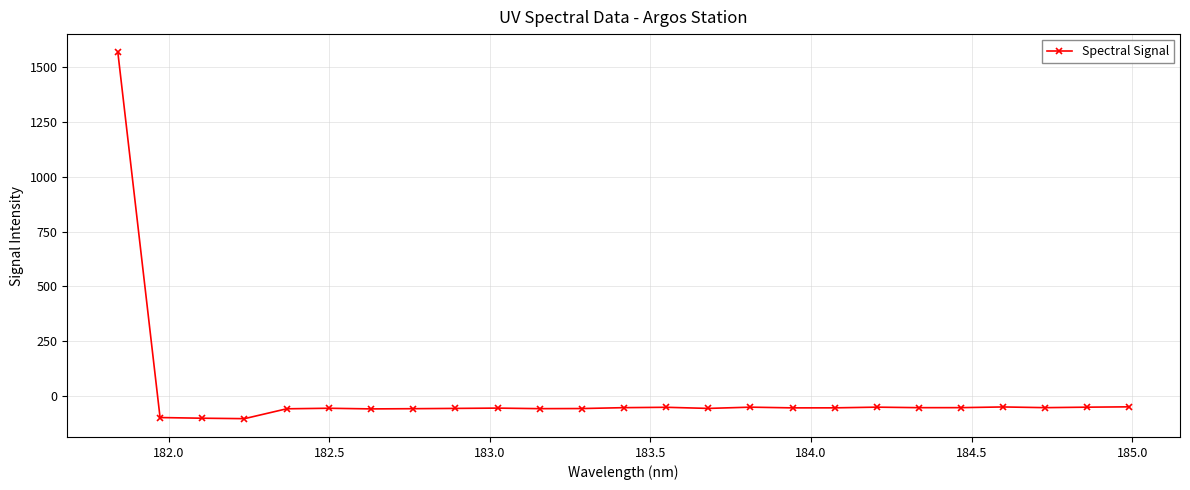

What is the average value?

4.0